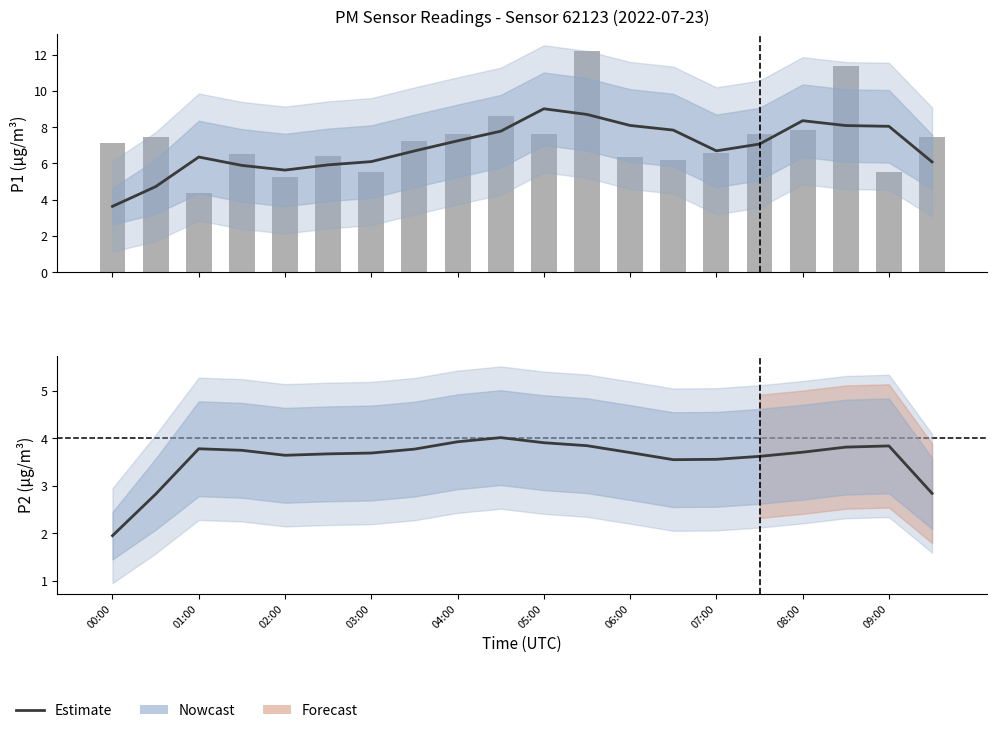

At how many categories does at least one series exceed 7?

11